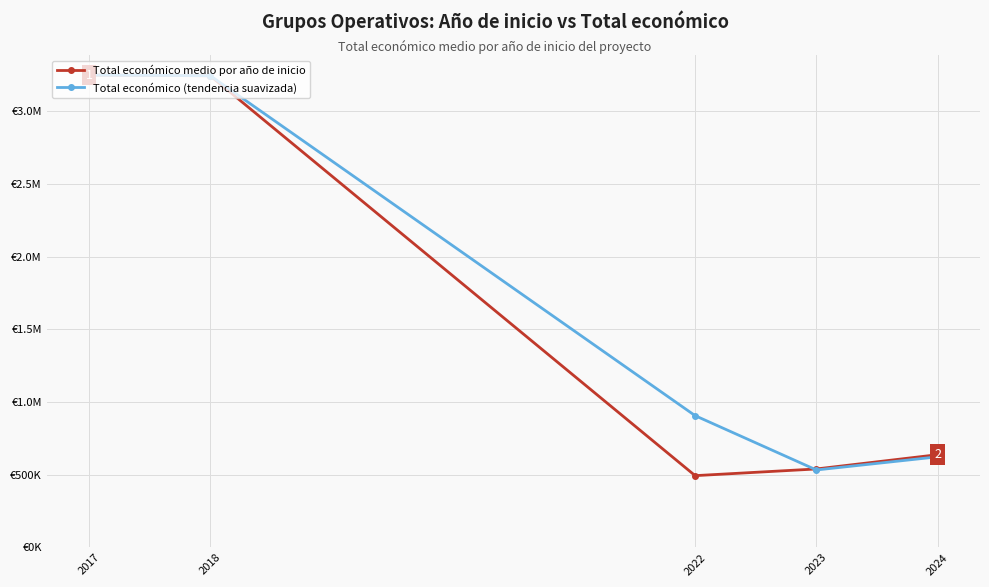

What are all the series names shown in the legend?

Total económico medio por año de inicio, Total económico (tendencia suavizada)